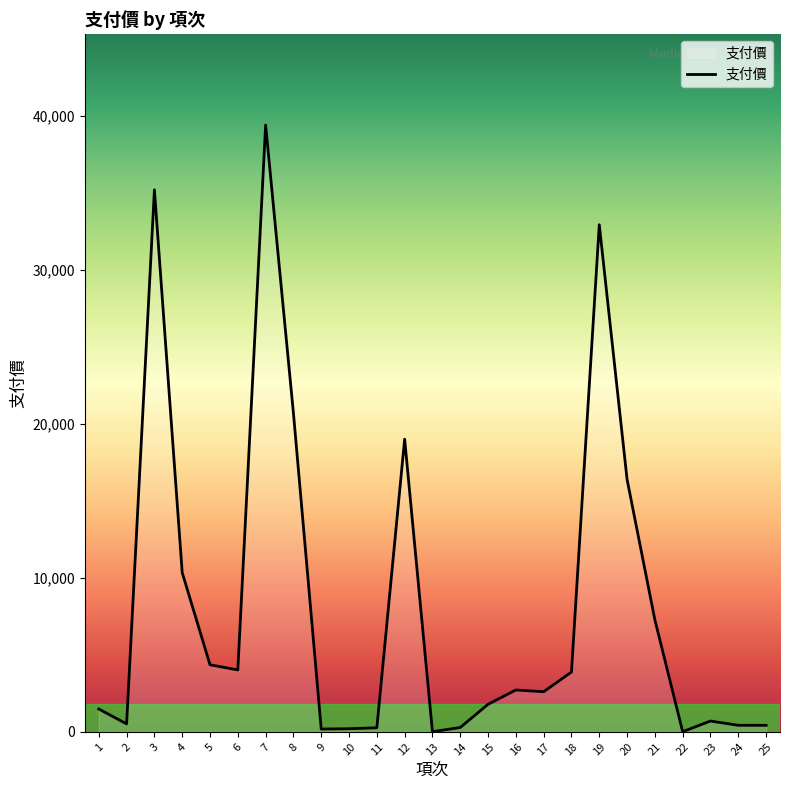

What is the difference between the values at 25 and 3?

34773.0